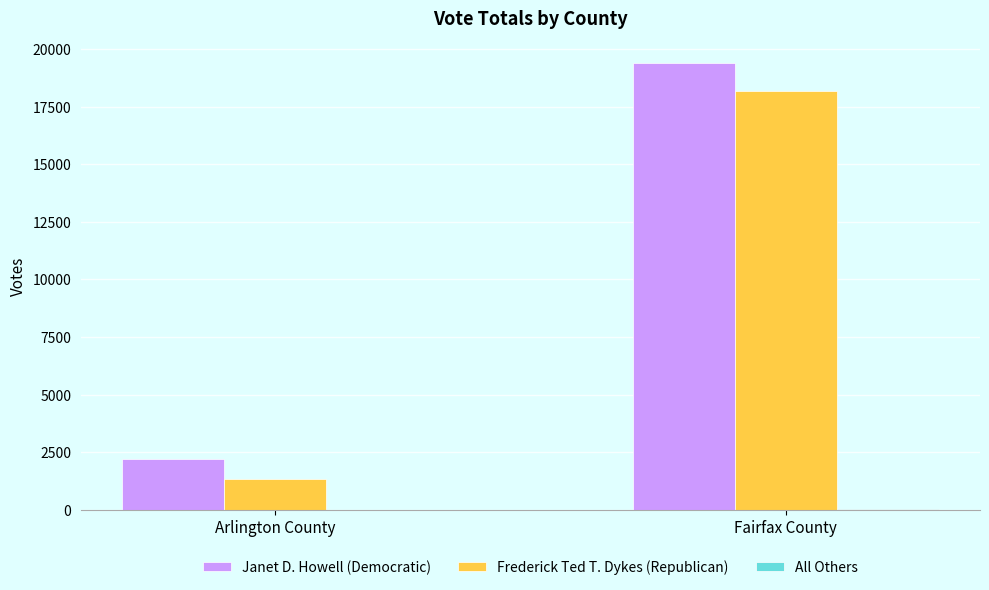

At which label is Frederick Ted T. Dykes (Republican) closest to 9759?

Arlington County